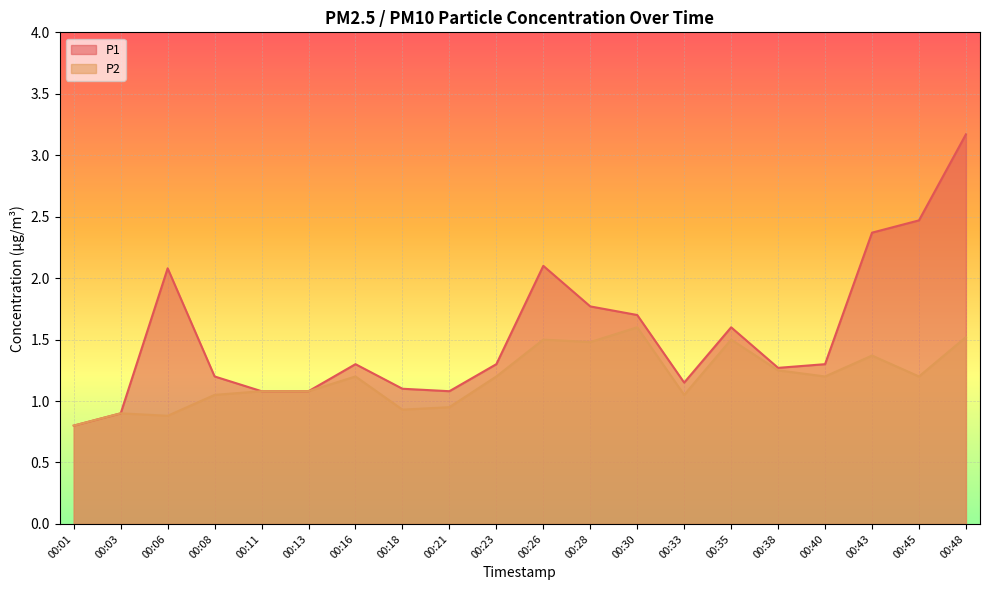

What is the difference between the second highest and second lowest values in the P1 series?

1.6